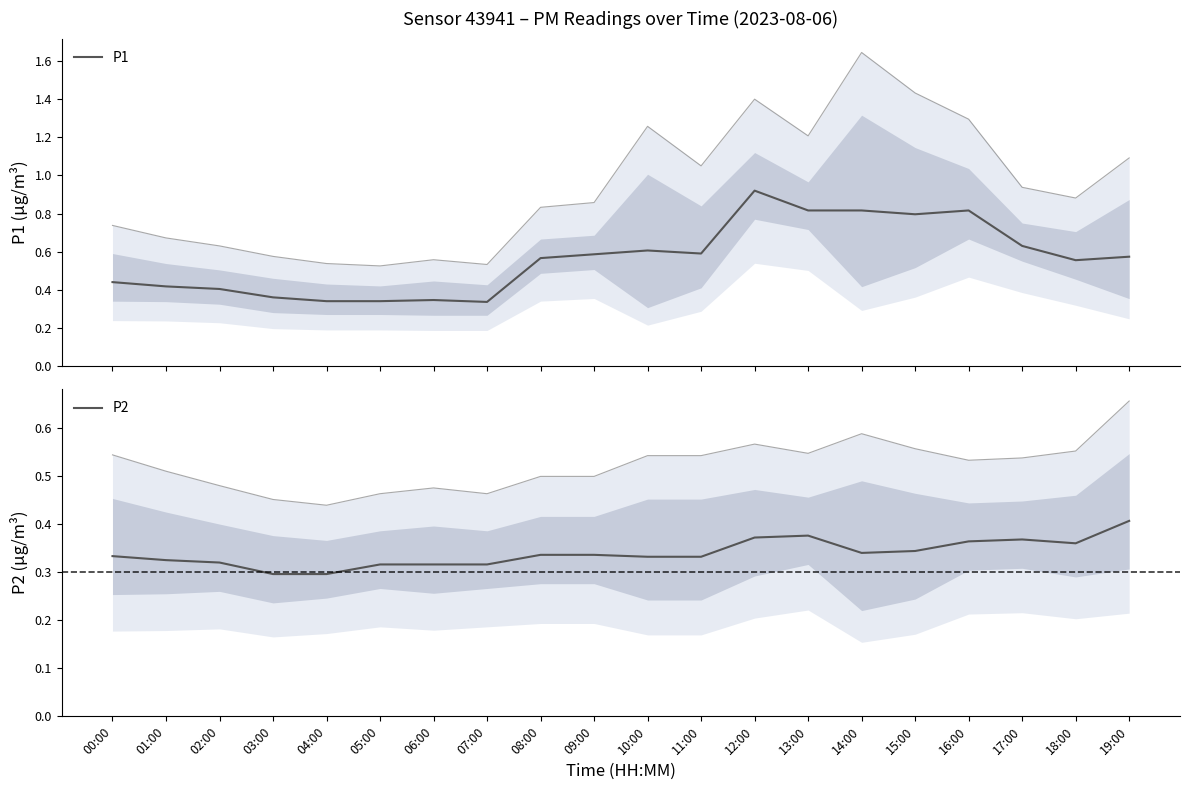

True or false: P1 and P2 cross at least once.

False